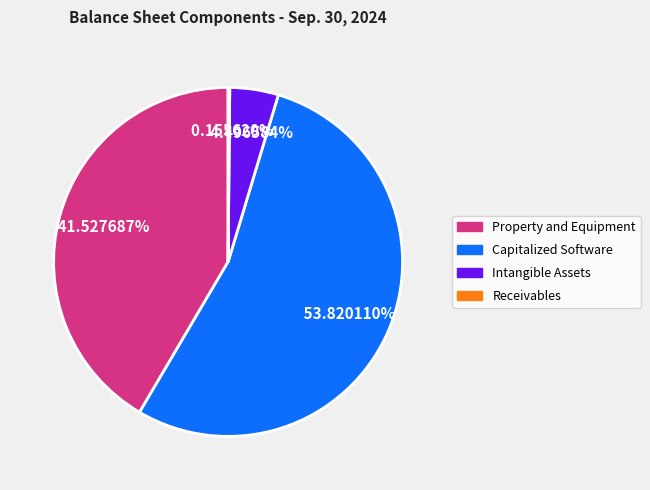

Which slice represents more than half of the pie?

Capitalized Software